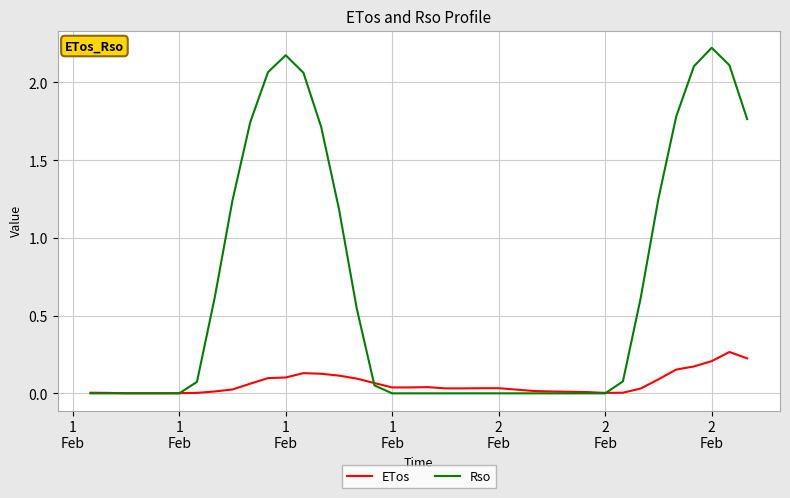

Which series has the largest range (max minus min)?

Rso